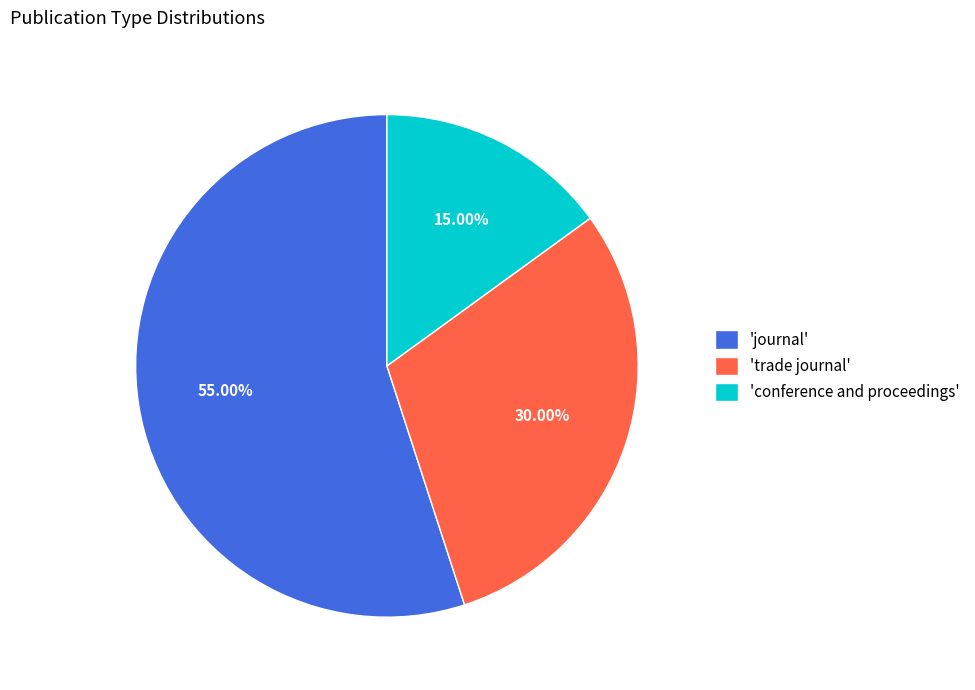

Between 'conference and proceedings' and 'trade journal', which is larger?

'trade journal'